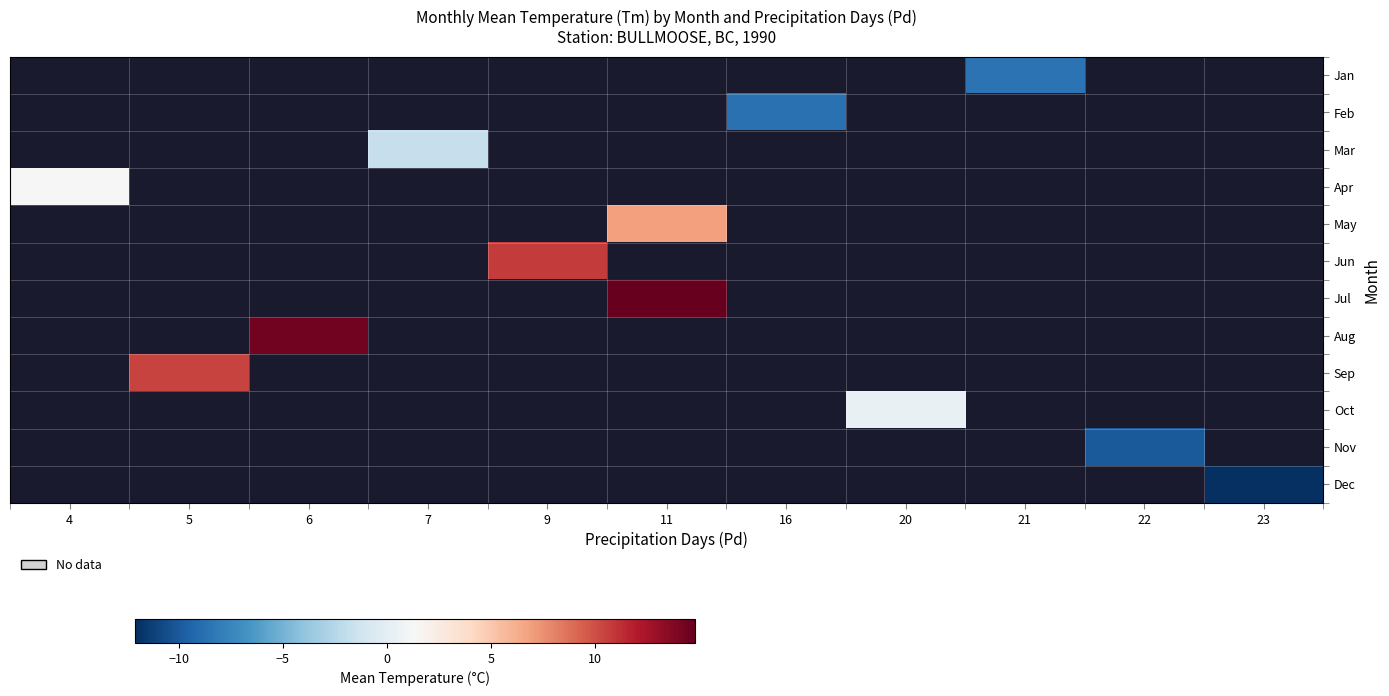

Where does the Jul series first go above 14?

11